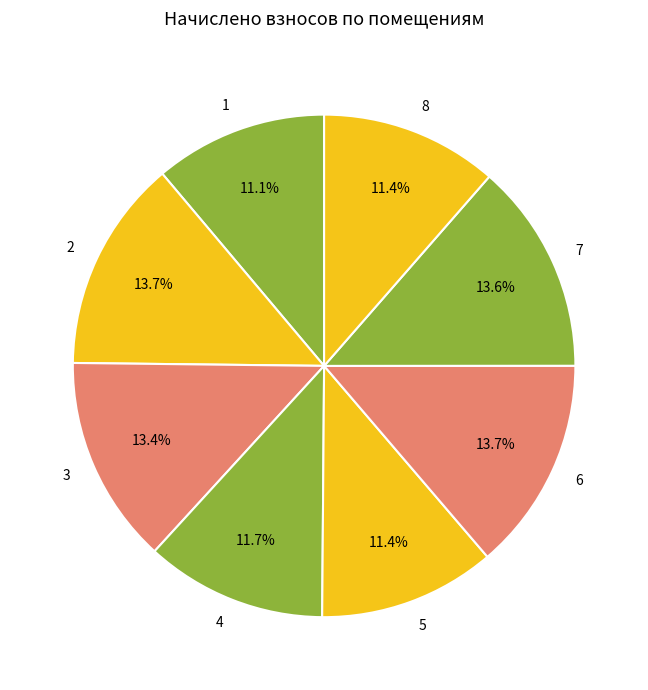

What is the ratio of the value at 8 to the value at 3?

0.9